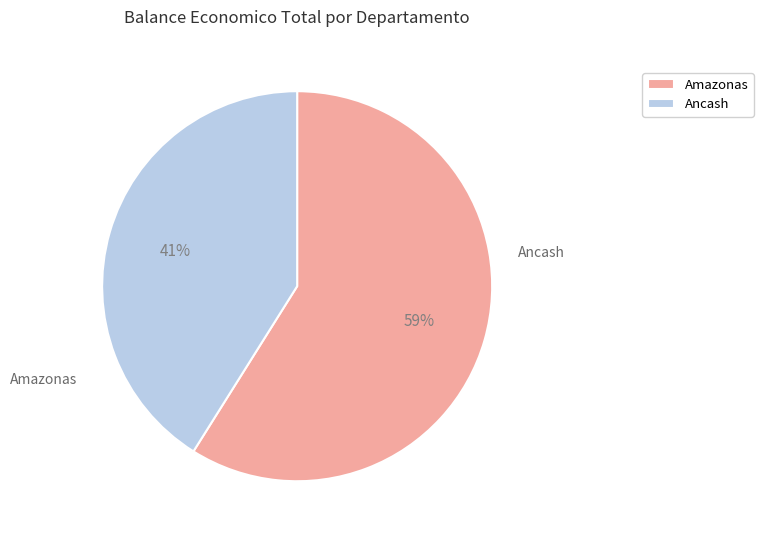

Combined, do Ancash and Amazonas account for over 50%?

Yes